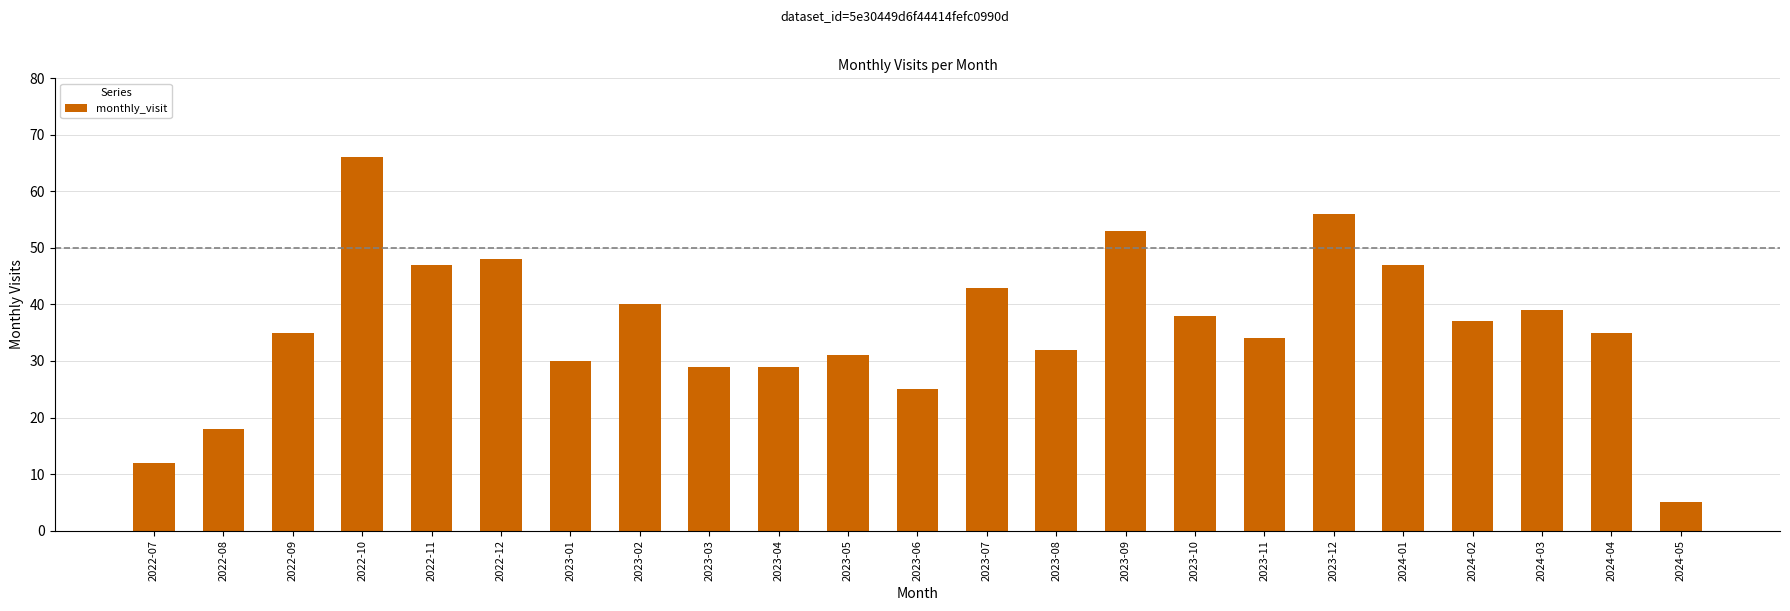

What is the ratio of the value at 2023-12 to the value at 2023-11?

1.6